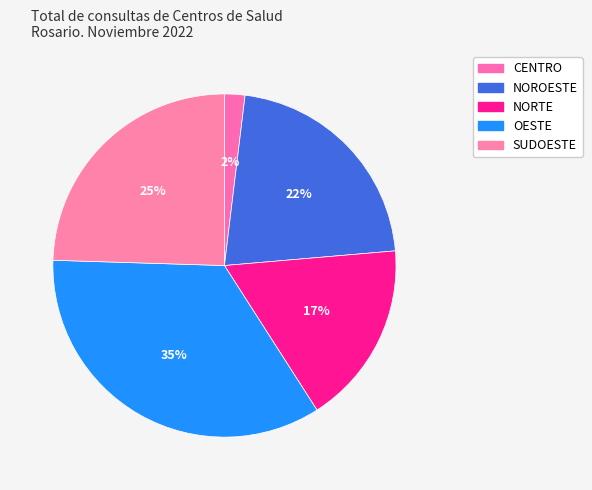

Does NOROESTE account for over 50% of the chart?

No